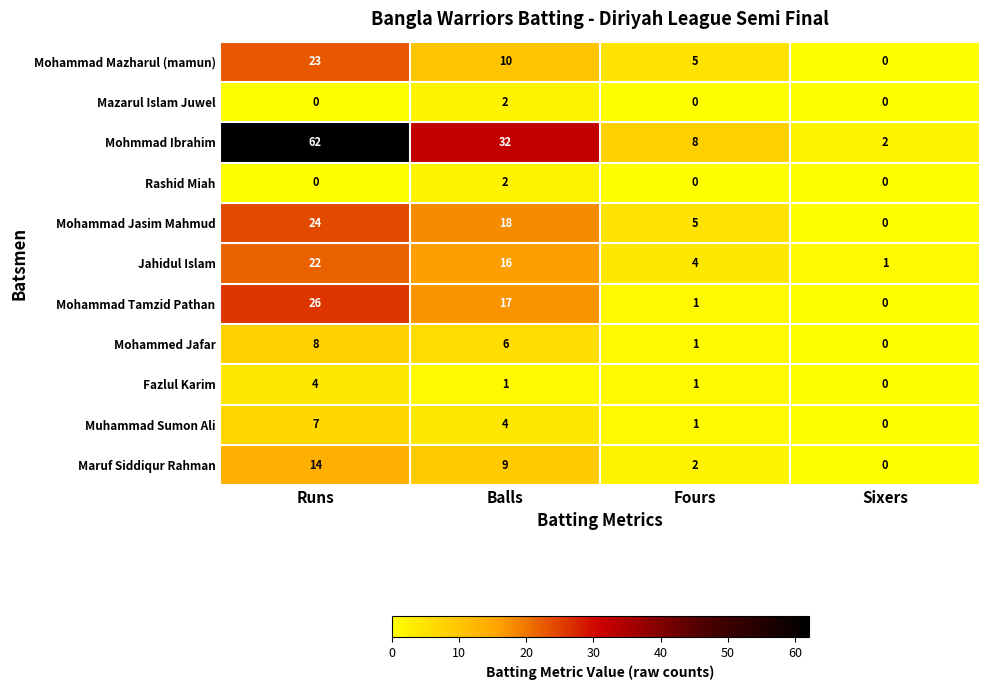

What is the difference between the maximum and second lowest values in the Maruf Siddiqur Rahman series?

12